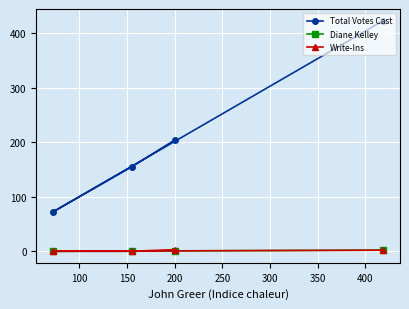

Which series has the widest spread of values?

Total Votes Cast